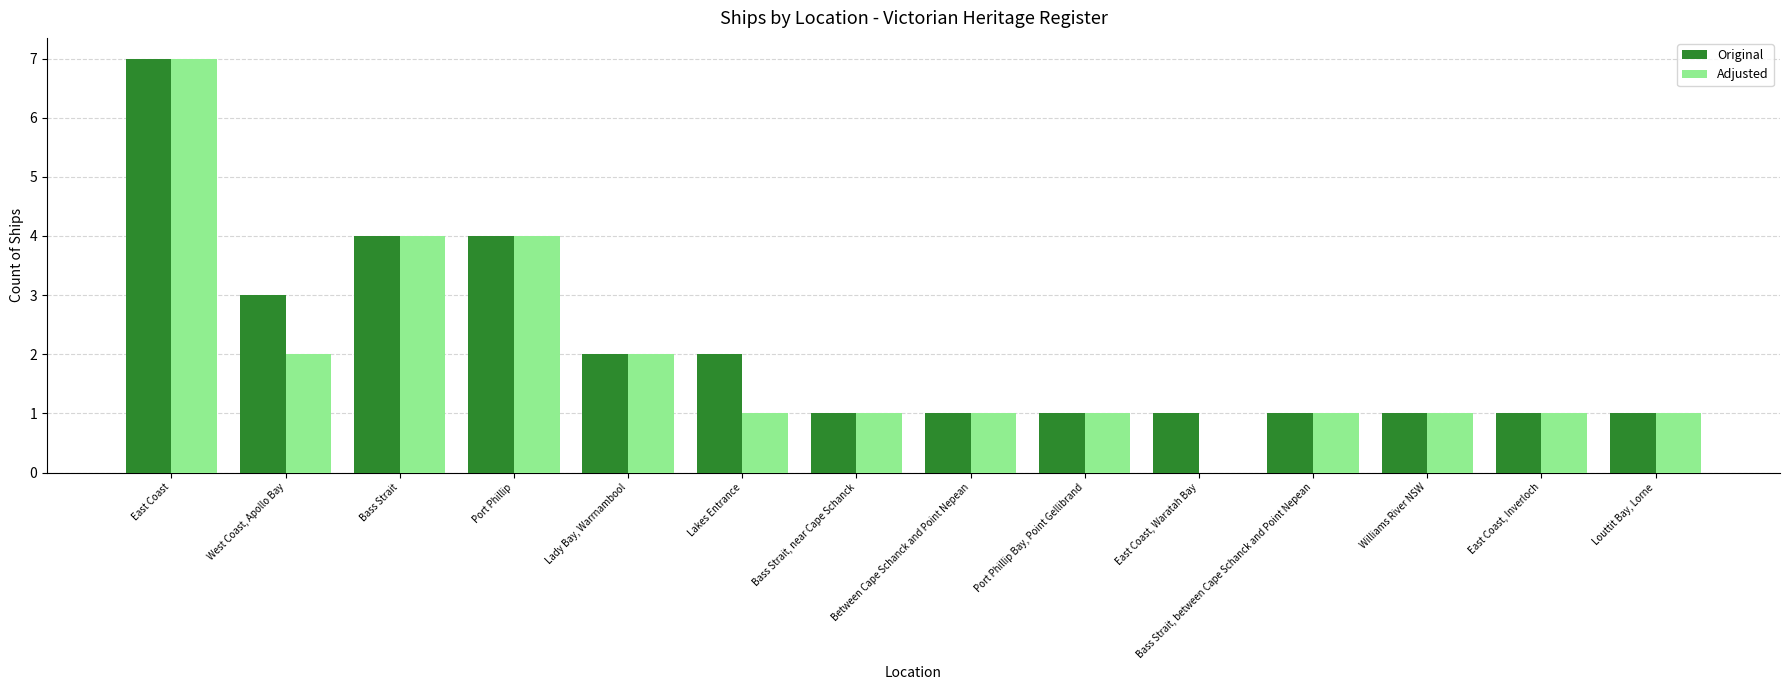

Reading left to right, transcribe all the data shown in this chart.

Original: 7	3	4	4	2	2	1	1	1	1	1	1	1	1
Adjusted: 7	2	4	4	2	1	1	1	1	0	1	1	1	1